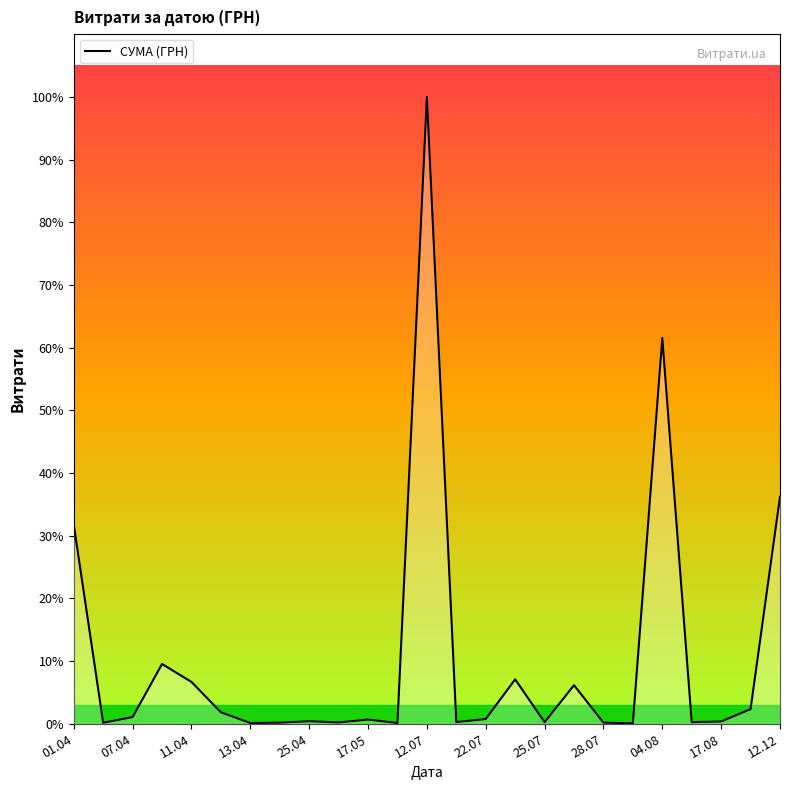

Reading left to right, what are all the values shown in this chart?

44633.0	238.2	1501.6	13421.3	9389.1	2581.0	173.9	253.0	577.3	302.9	949.5	180.0	140706.2	379.4	1072.3	9972.0	359.1	8661.0	265.3	97.8	86589.3	361.8	522.0	3280.0	50972.0